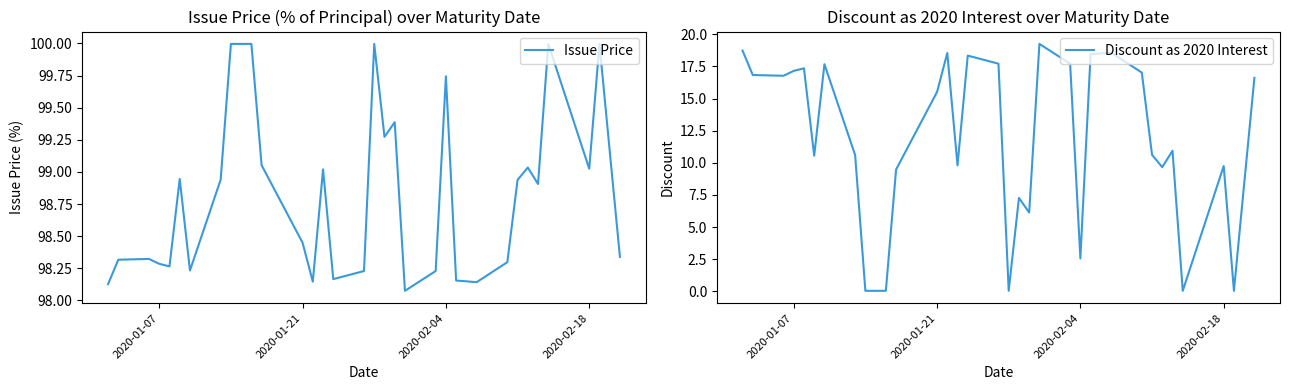

What is the difference between the maximum and minimum values in the Issue Price series?

1.9